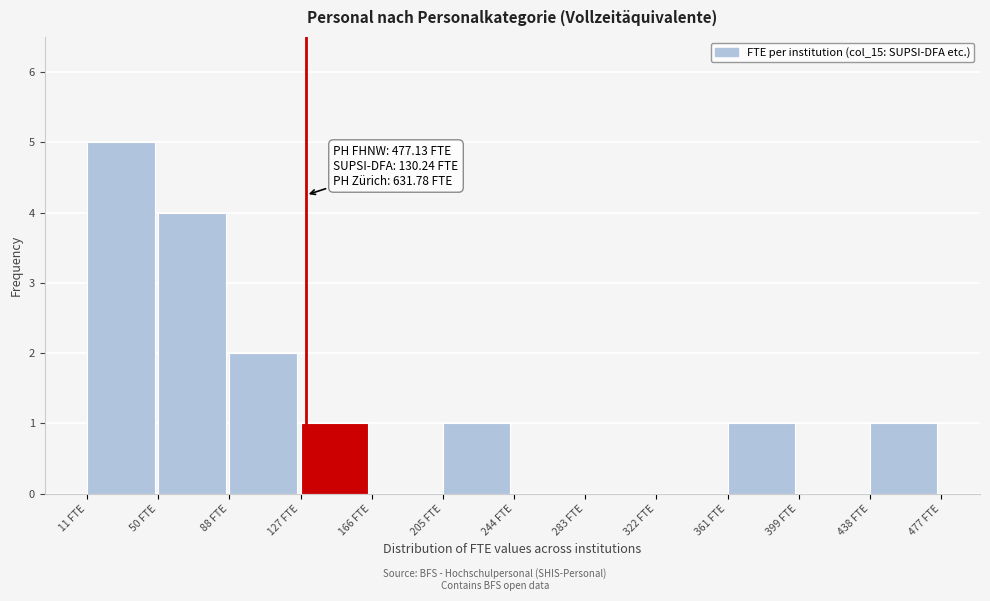

Over which range of the x-axis is the bar tallest?

10 to 50